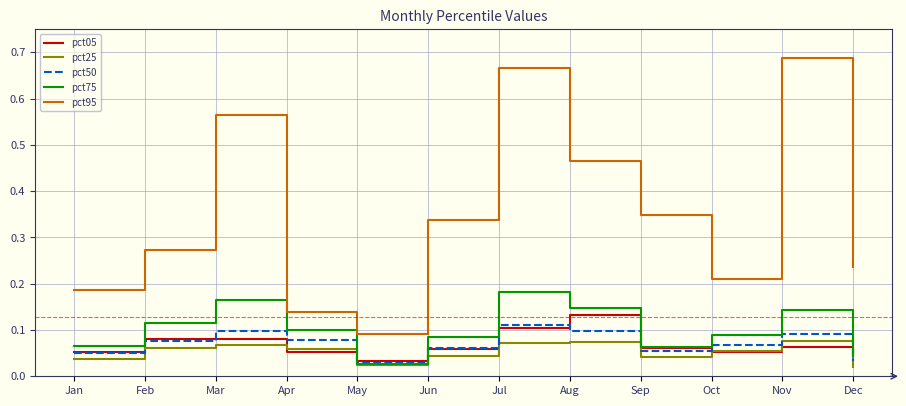

Does the chart have visible grid lines?

Yes